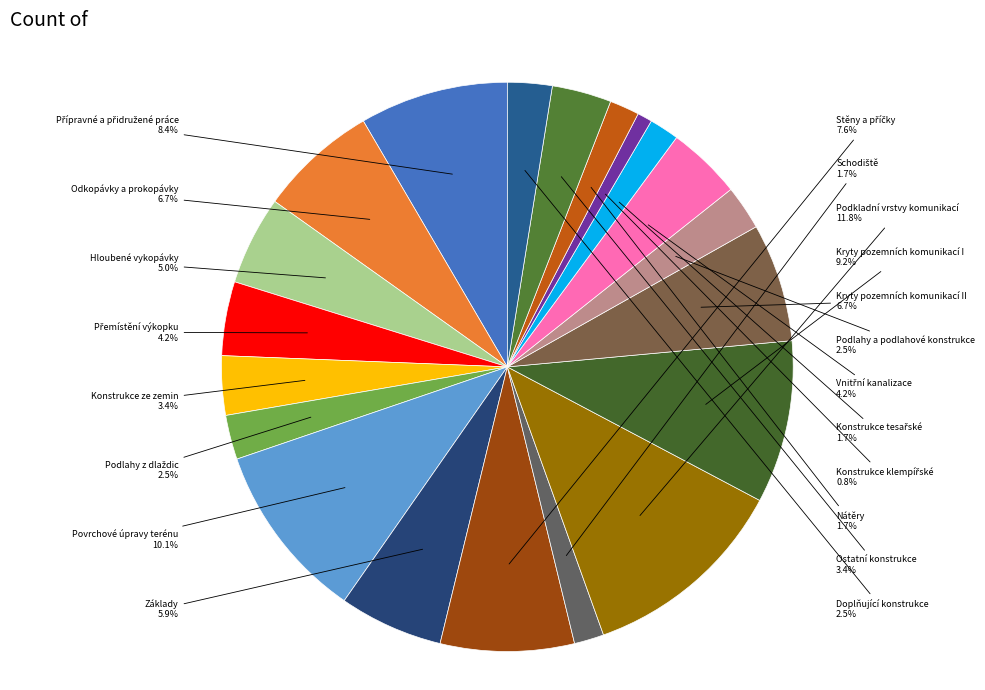

To the nearest percent, what is the difference between the largest and smallest slice percentages?

11%